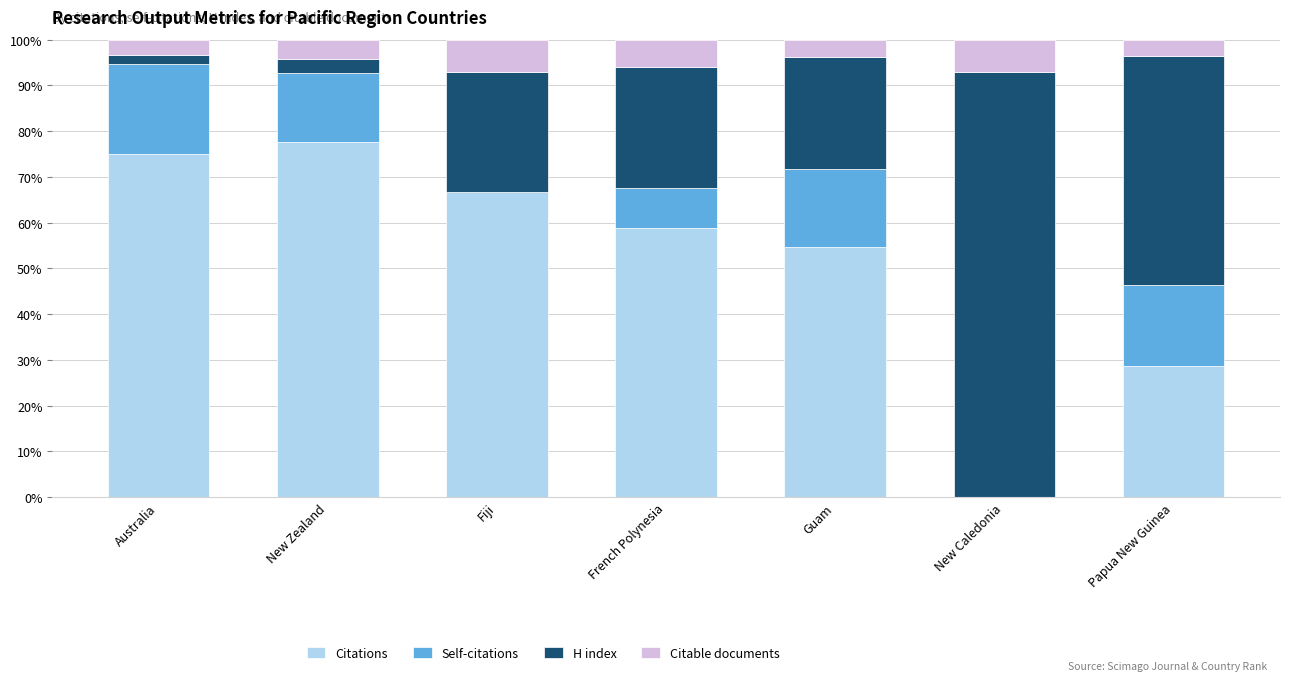

Reading left to right, transcribe the values for Citations.

Australia=75.0	New Zealand=77.6	Fiji=66.7	French Polynesia=58.8	Guam=54.7	New Caledonia=0.0	Papua New Guinea=28.6